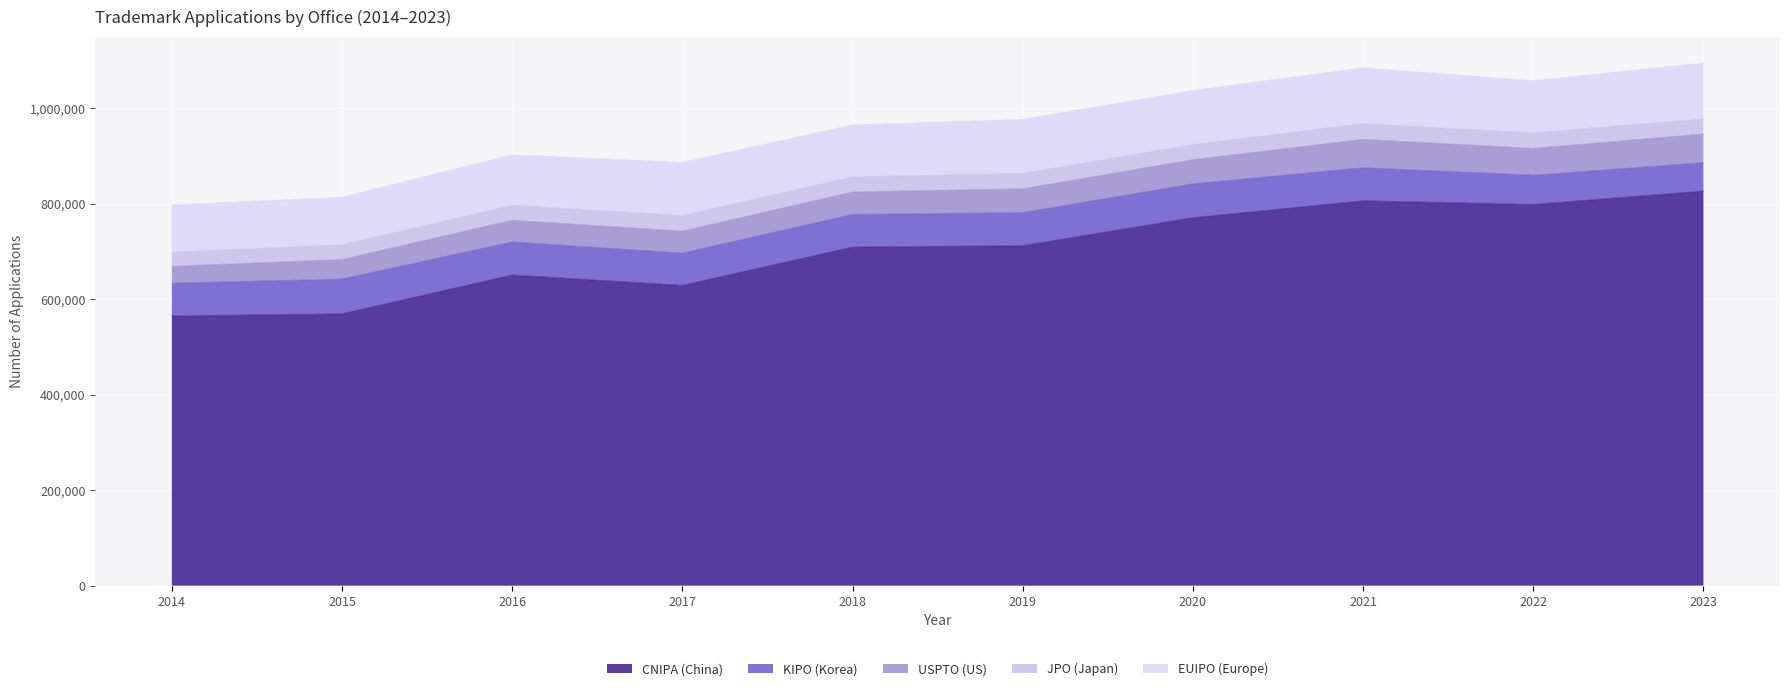

True or false: EUIPO (Europe) and CNIPA (China) intersect in this chart.

False